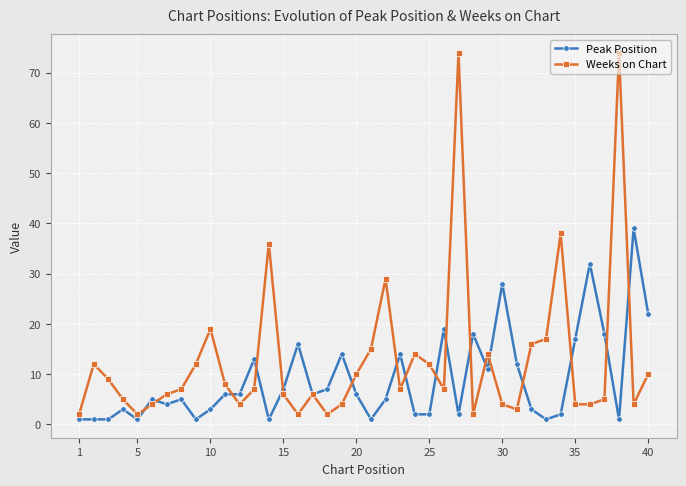

Which series has the largest total across all categories?

Weeks on Chart